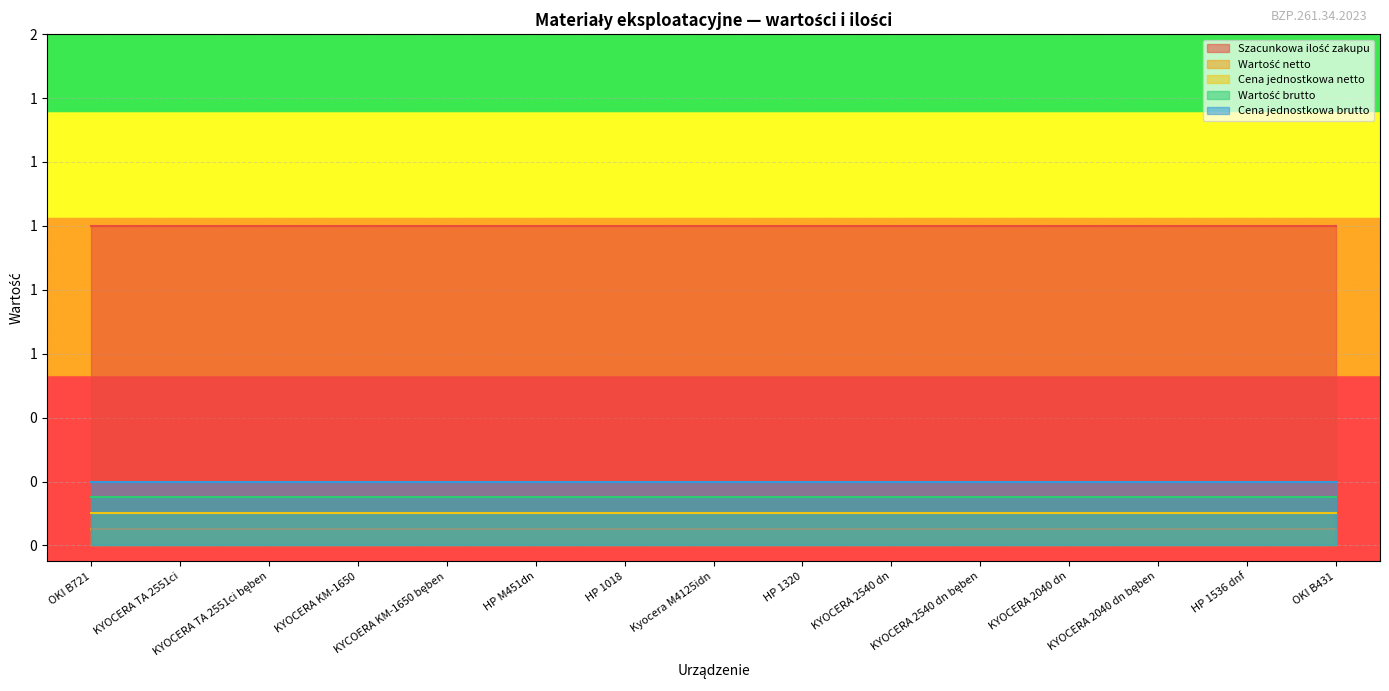

Reading left to right, list all the values displayed in this chart.

Szacunkowa ilość zakupu: OKI B721=1	KYOCERA TA 2551ci=1	KYOCERA TA 2551ci bęben=1	KYOCERA KM-1650=1	KYCOERA KM-1650 bęben=1	HP M451dn=1	HP 1018=1	Kyocera M4125idn=1	HP 1320=1	KYOCERA 2540 dn=1	KYOCERA 2540 dn bęben=1	KYOCERA 2040 dn=1	KYOCERA 2040 dn bęben=1	HP 1536 dnf=1	OKI B431=1
Wartość netto: OKI B721=0	KYOCERA TA 2551ci=0	KYOCERA TA 2551ci bęben=0	KYOCERA KM-1650=0	KYCOERA KM-1650 bęben=0	HP M451dn=0	HP 1018=0	Kyocera M4125idn=0	HP 1320=0	KYOCERA 2540 dn=0	KYOCERA 2540 dn bęben=0	KYOCERA 2040 dn=0	KYOCERA 2040 dn bęben=0	HP 1536 dnf=0	OKI B431=0
Cena jednostkowa netto: OKI B721=0	KYOCERA TA 2551ci=0	KYOCERA TA 2551ci bęben=0	KYOCERA KM-1650=0	KYCOERA KM-1650 bęben=0	HP M451dn=0	HP 1018=0	Kyocera M4125idn=0	HP 1320=0	KYOCERA 2540 dn=0	KYOCERA 2540 dn bęben=0	KYOCERA 2040 dn=0	KYOCERA 2040 dn bęben=0	HP 1536 dnf=0	OKI B431=0
Wartość brutto: OKI B721=0	KYOCERA TA 2551ci=0	KYOCERA TA 2551ci bęben=0	KYOCERA KM-1650=0	KYCOERA KM-1650 bęben=0	HP M451dn=0	HP 1018=0	Kyocera M4125idn=0	HP 1320=0	KYOCERA 2540 dn=0	KYOCERA 2540 dn bęben=0	KYOCERA 2040 dn=0	KYOCERA 2040 dn bęben=0	HP 1536 dnf=0	OKI B431=0
Cena jednostkowa brutto: OKI B721=0	KYOCERA TA 2551ci=0	KYOCERA TA 2551ci bęben=0	KYOCERA KM-1650=0	KYCOERA KM-1650 bęben=0	HP M451dn=0	HP 1018=0	Kyocera M4125idn=0	HP 1320=0	KYOCERA 2540 dn=0	KYOCERA 2540 dn bęben=0	KYOCERA 2040 dn=0	KYOCERA 2040 dn bęben=0	HP 1536 dnf=0	OKI B431=0